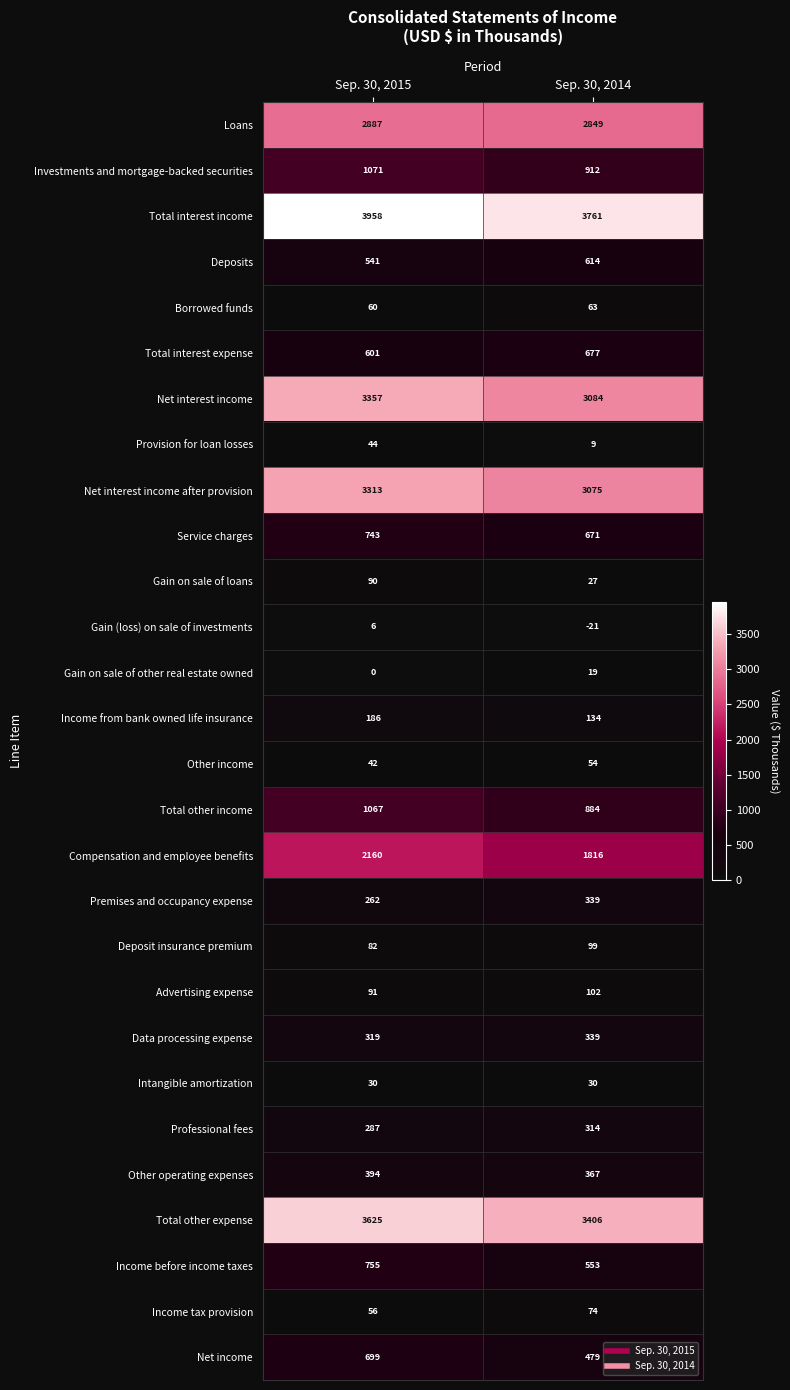

Read the Provision for loan losses value at Sep. 30, 2015.

44